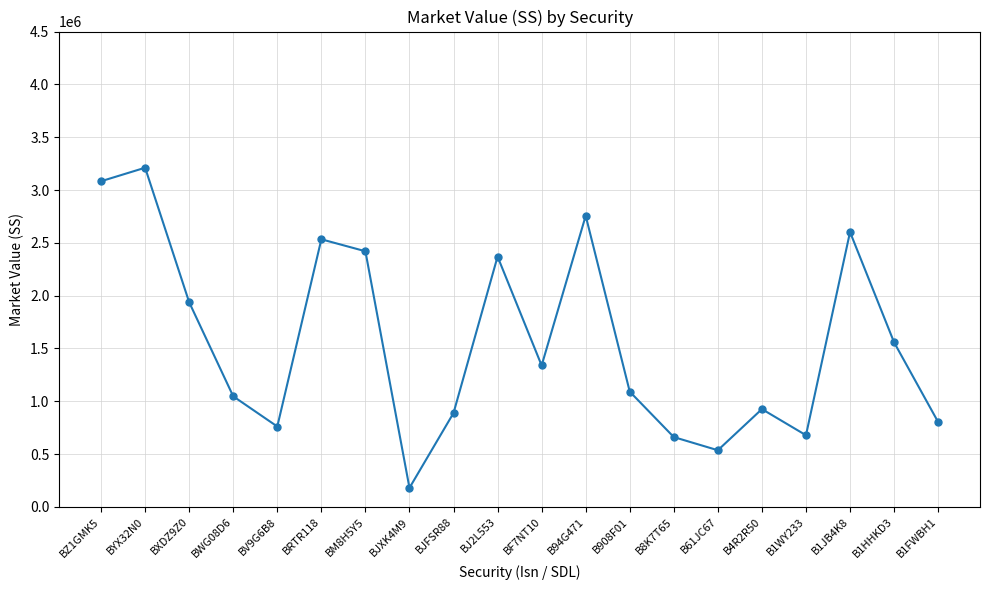

What is the approximate value at BZ1GMK5?

3083113.1